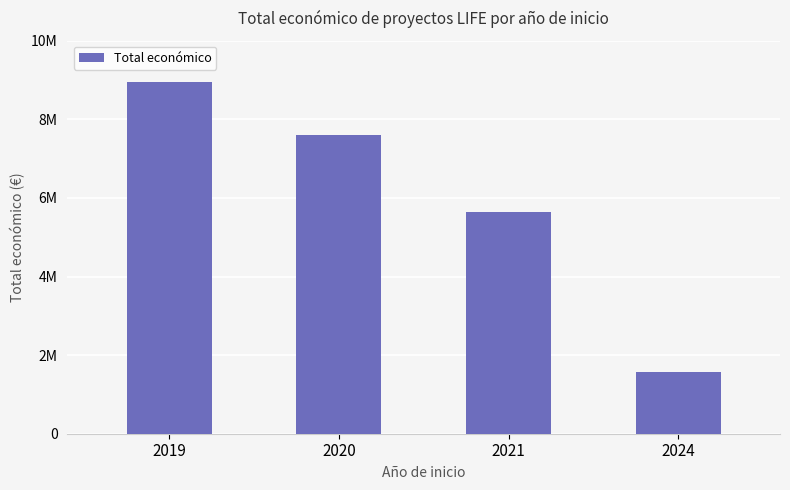

Reading right to left, what are all the values shown in this chart?

1580973	5646321	7596957	8945200